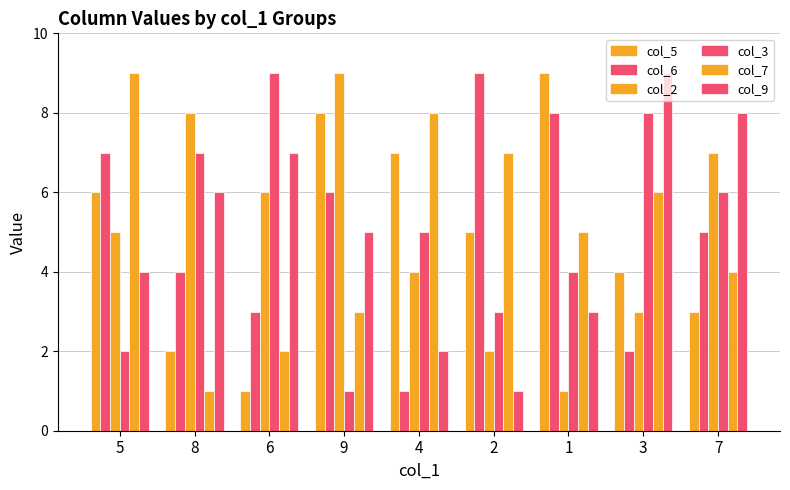

What is the sum of all col_6 values?

45